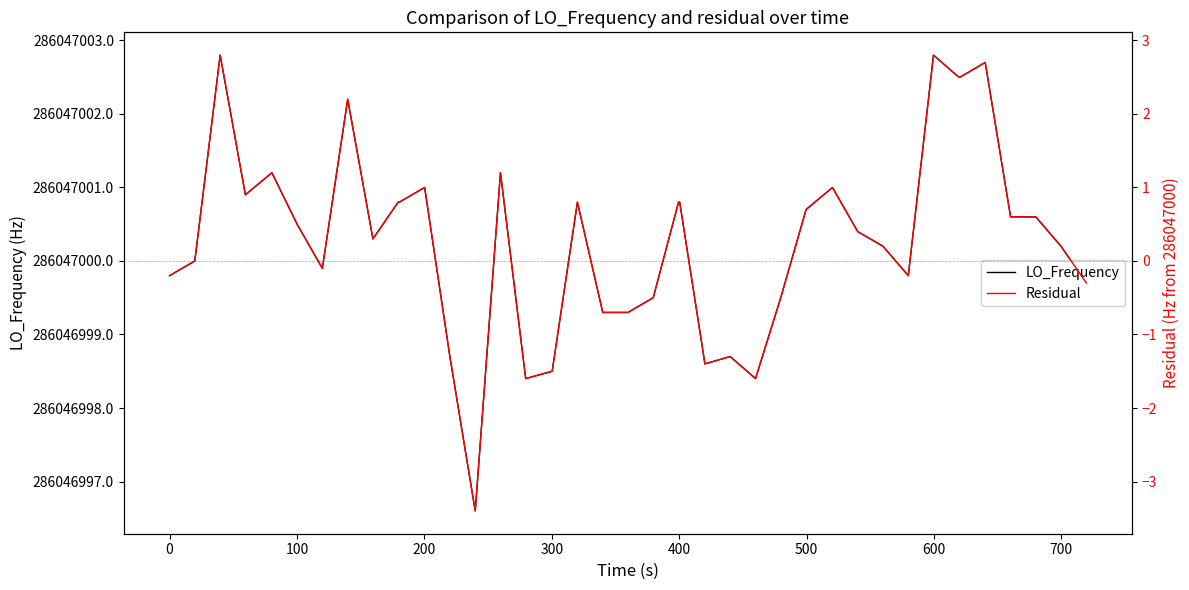

The LO_Frequency series shows 170046768.5 at 28. True or false?

False